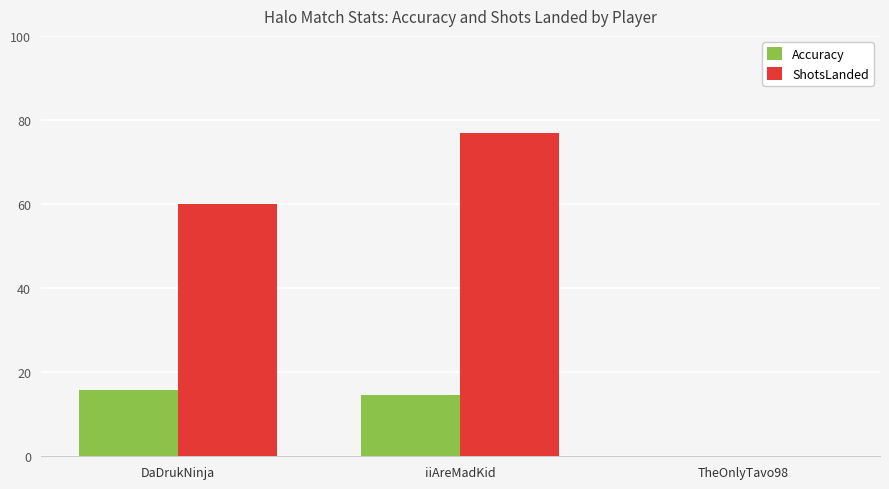

What is the sum of the Accuracy values at TheOnlyTavo98 and DaDrukNinja?

15.9